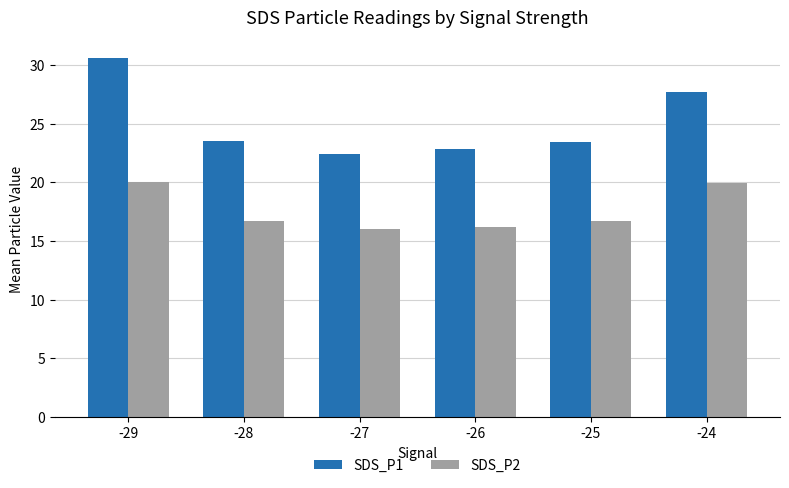

What is the sum of the SDS_P2 values at -24 and -25?

36.6